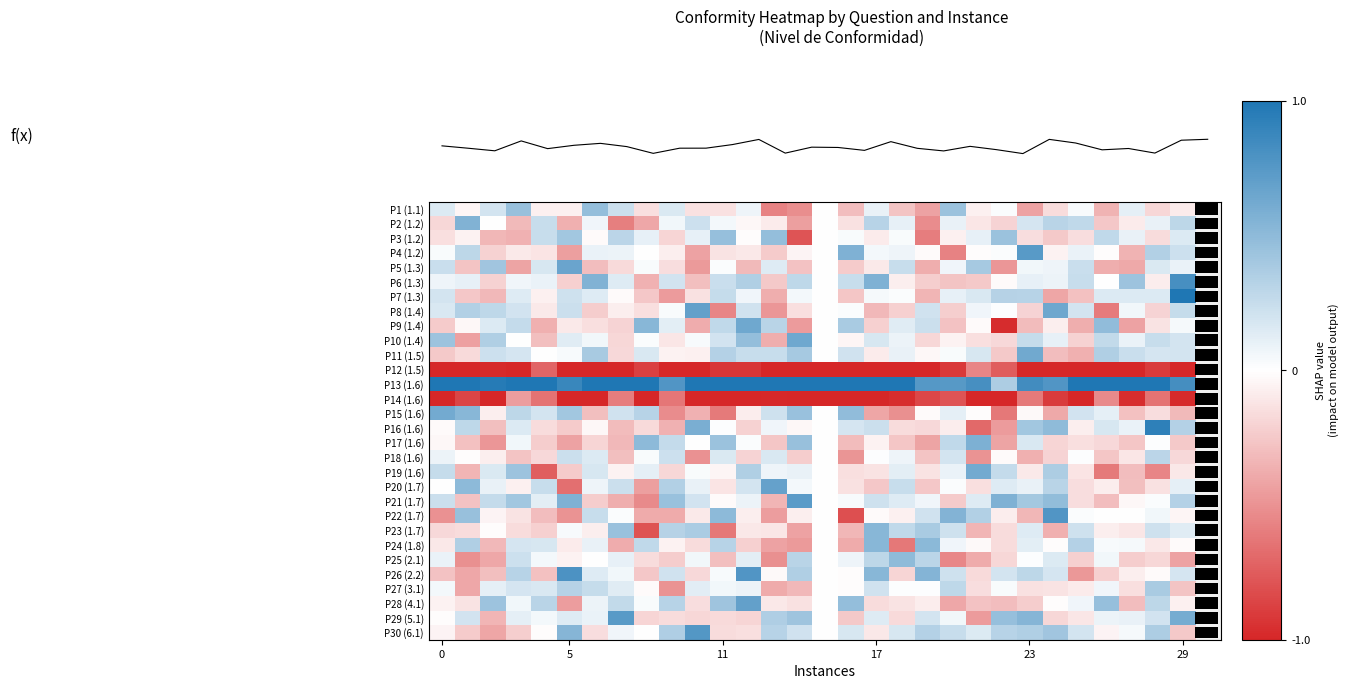

What is the spread (max minus min) of values at 21?

1.8